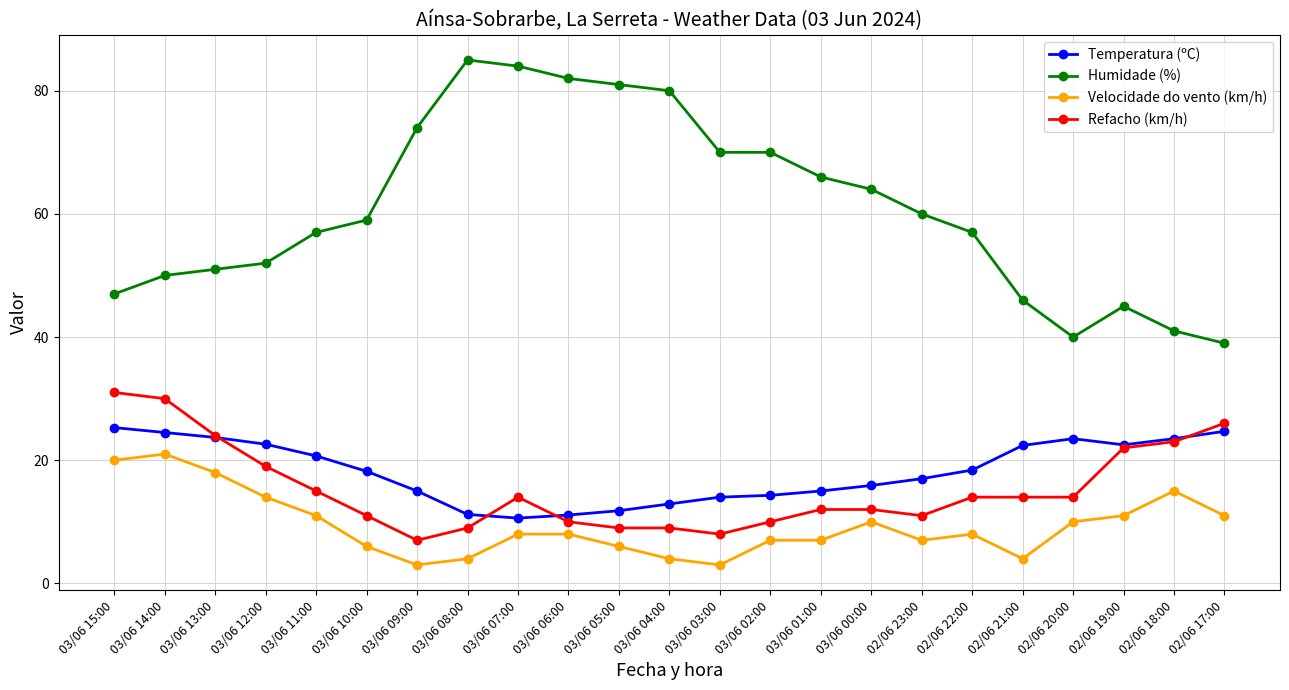

At which label is Temperatura (ºC) closest to 17?

02/06 23:00